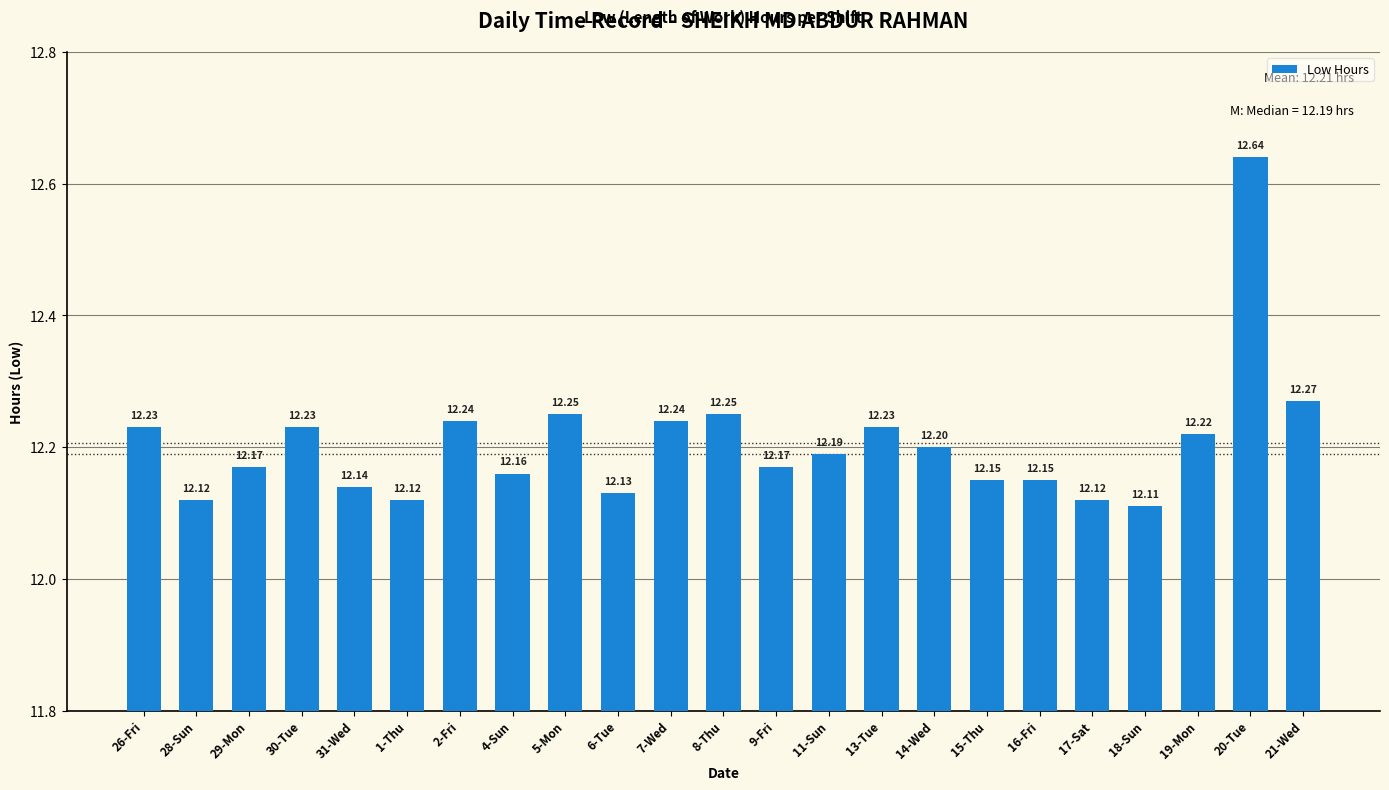

Approximately how many times larger is the value at 18-Sun compared to 6-Tue?

1.0